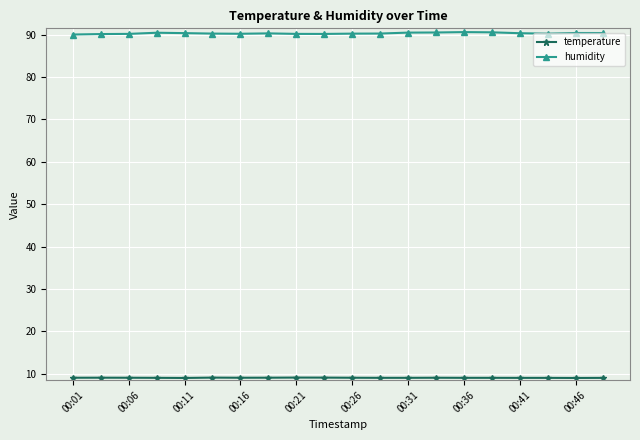

What is the sum of all humidity values?

1806.5